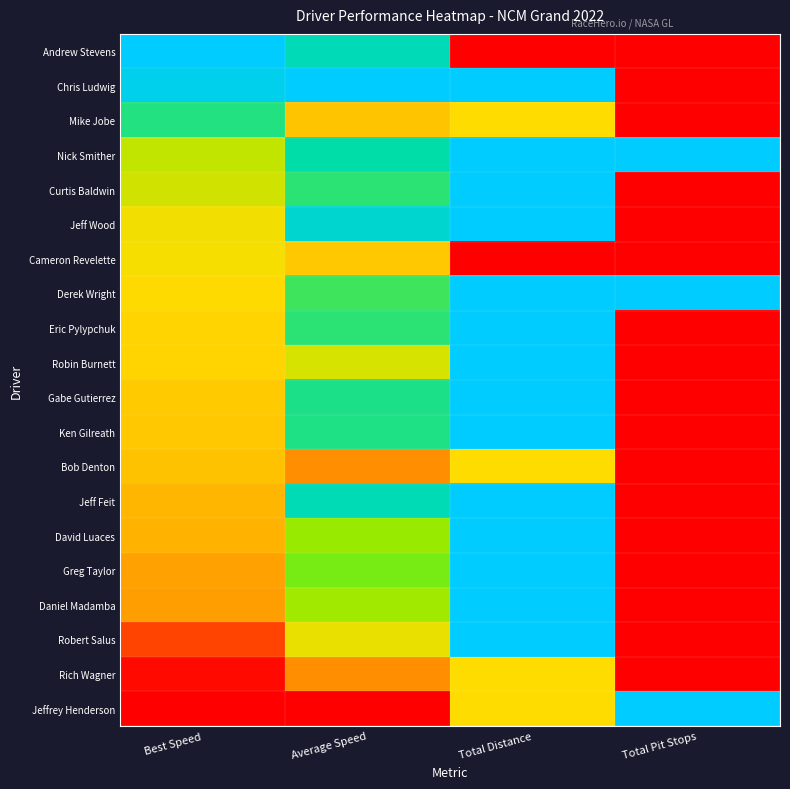

How many data points does each series have?

4